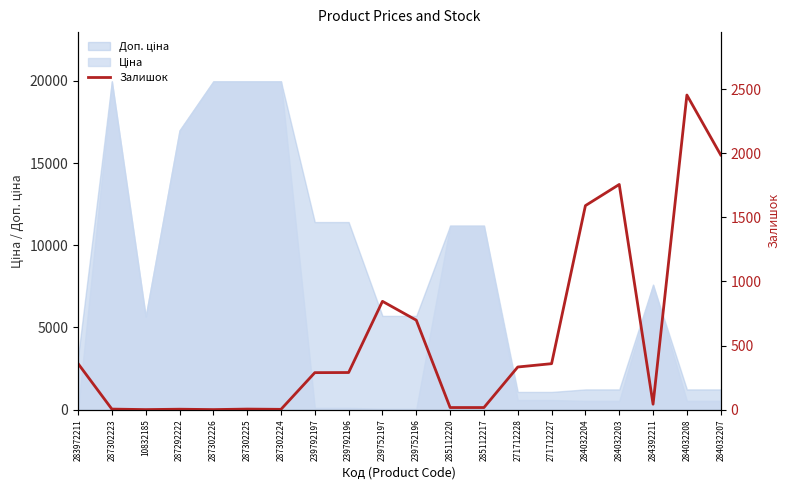

Reading left to right, transcribe all the data shown in this chart.

360	5	1	4	1	5	3	289	290	845	698	17	17	333	359	1591	1756	43	2453	1986